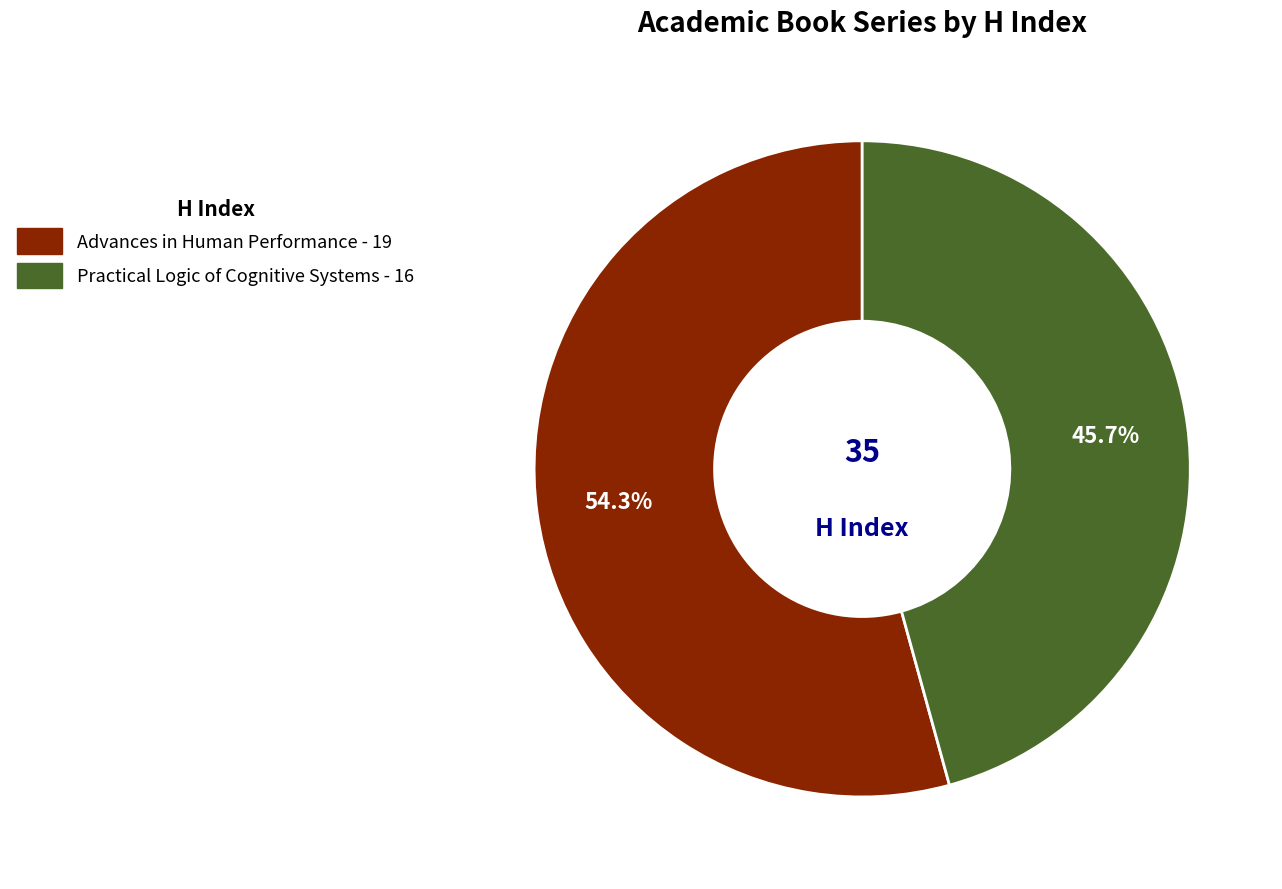

How many segments does this pie chart have?

2